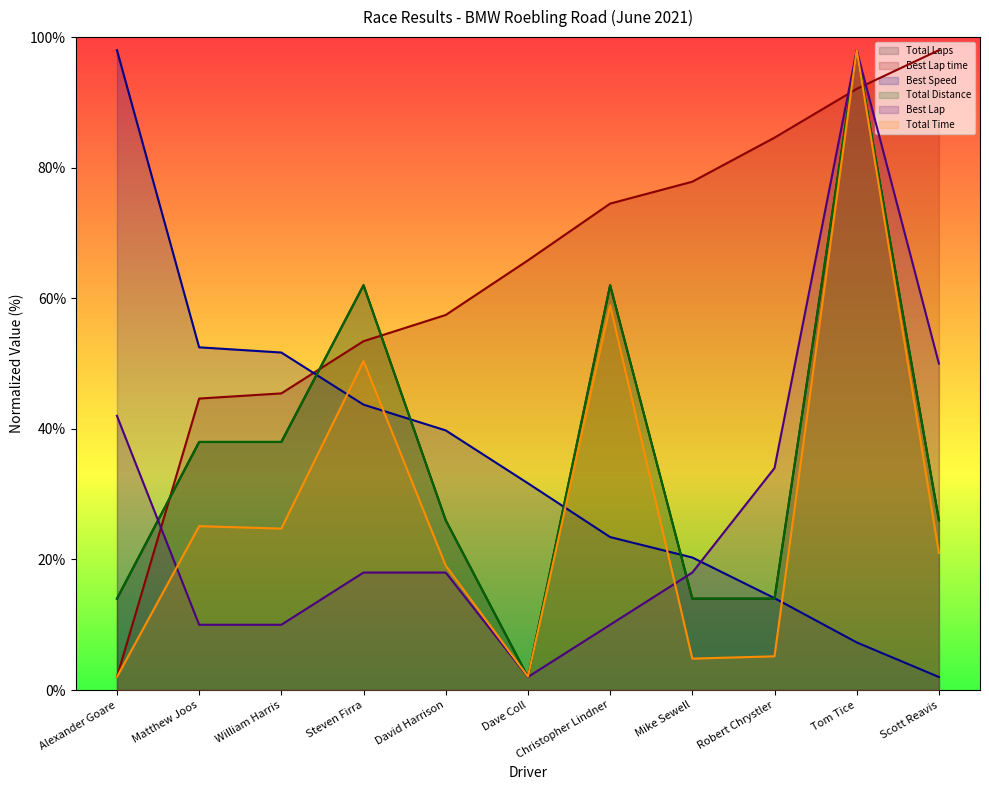

At which label is Total Laps closest to 50?

Matthew Joos